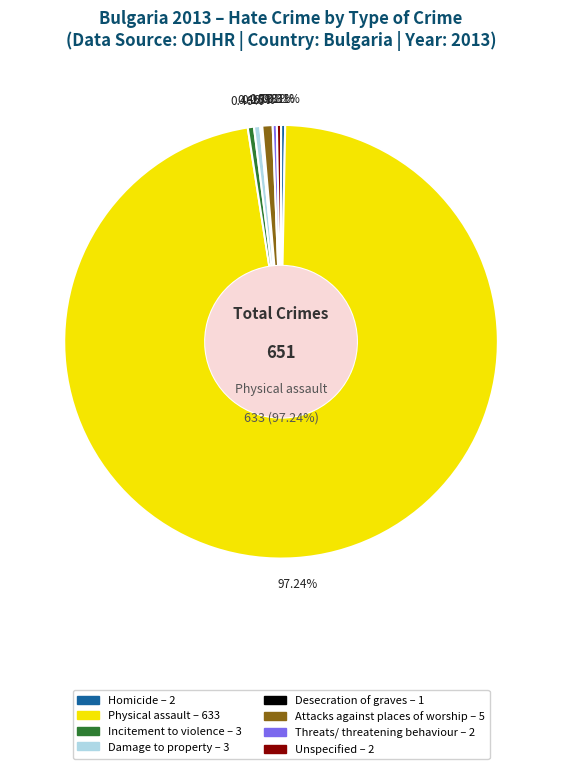

Which slice is the largest?

Physical assault